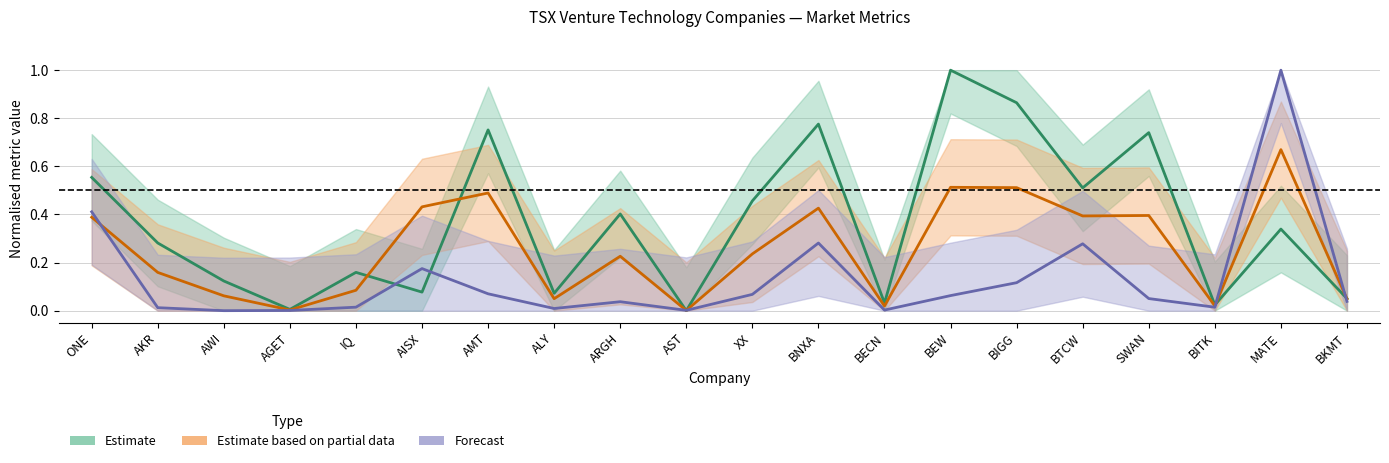

How many series are shown in this chart?

3